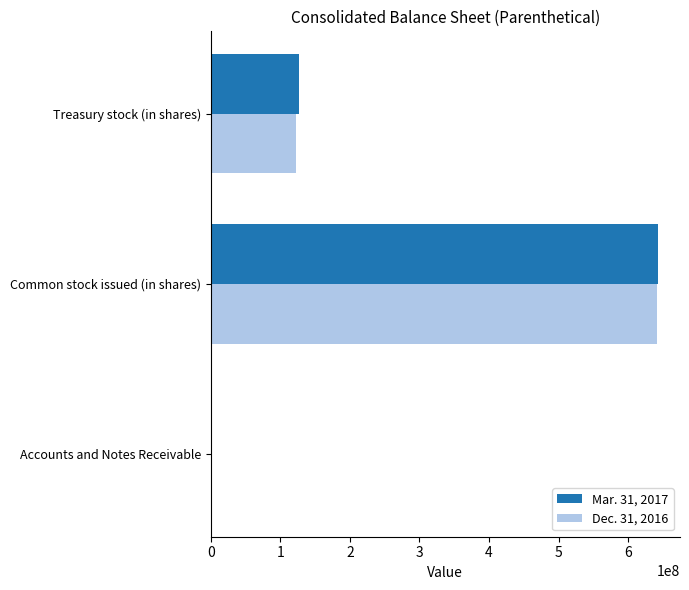

Is the value of Mar. 31, 2017 at Accounts and Notes Receivable greater than the value of Dec. 31, 2016 at Common stock issued (in shares)?

No